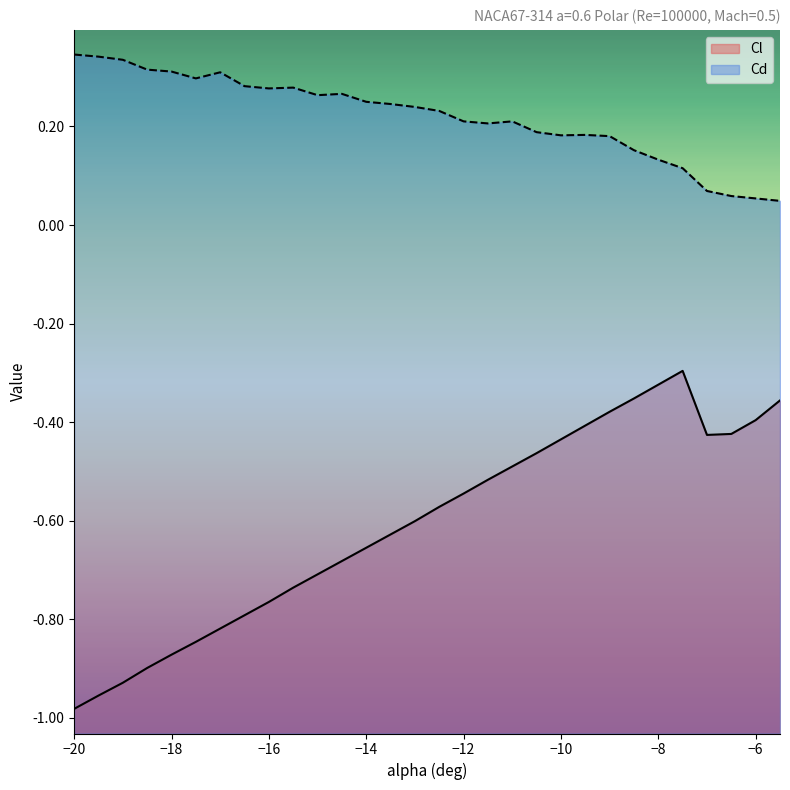

How many lines are shown in the chart?

2